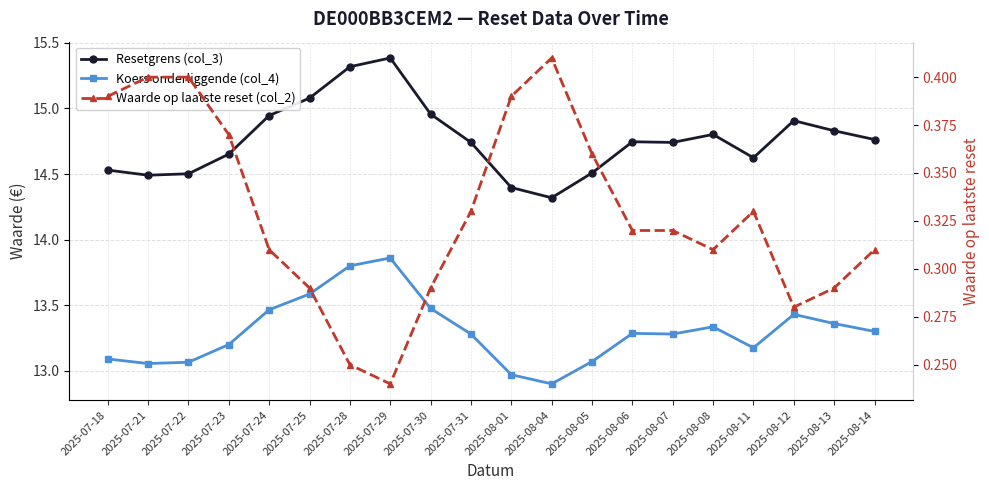

At which label does Koers onderliggende (col_4) reach its peak?

2025-07-29